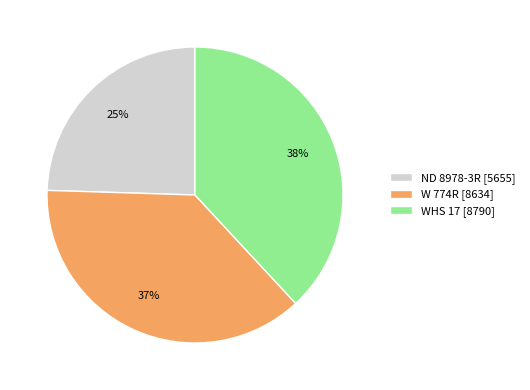

Is the sum of ND 8978-3R and W 774R greater than half?

Yes